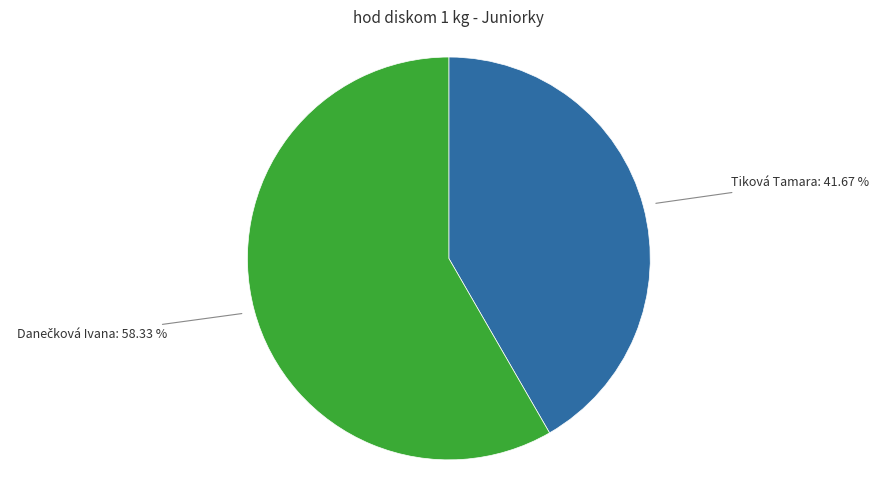

To the nearest percent, what is the difference between the largest and smallest slice percentages?

17%